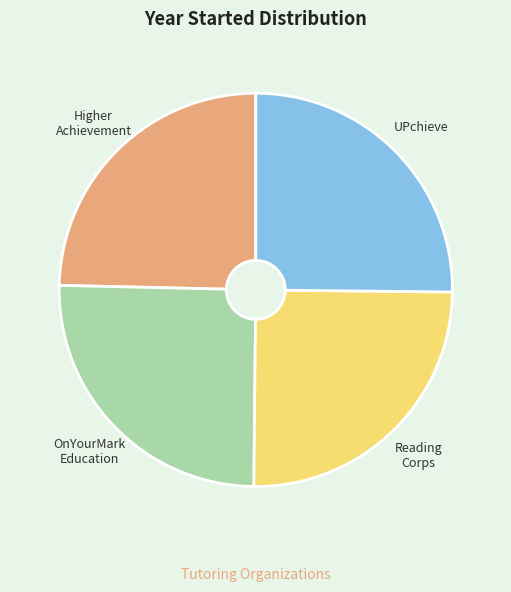

What is the ratio of the value at OnYourMark Education to the value at Reading Corps?

1.0